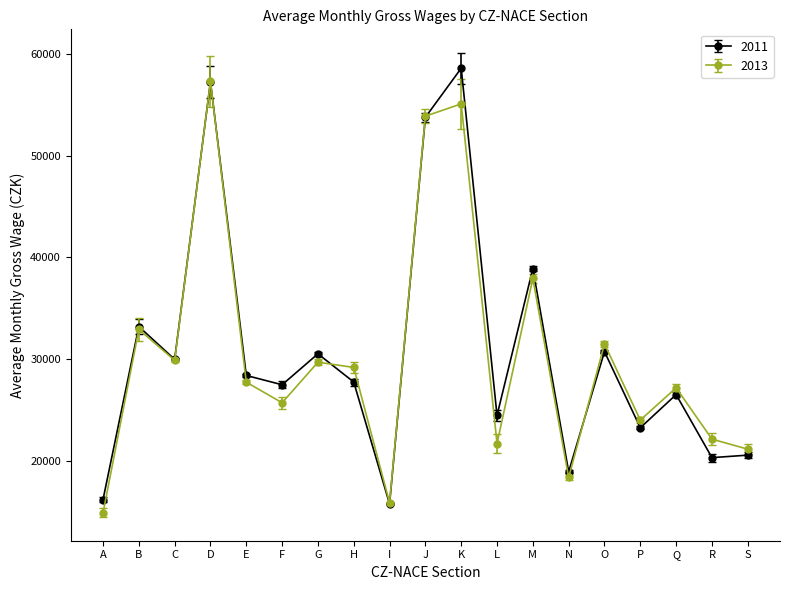

The 2013 series shows 41160 at G. True or false?

False